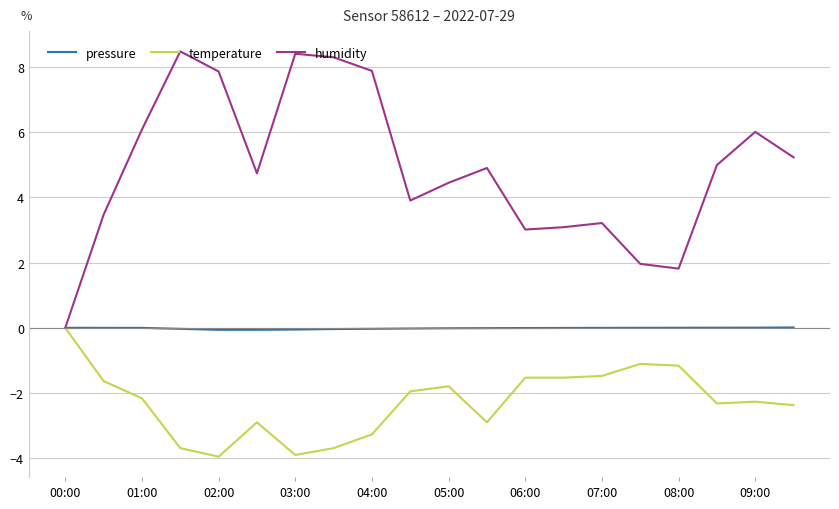

What is the minimum value shown in the chart?

-4.0